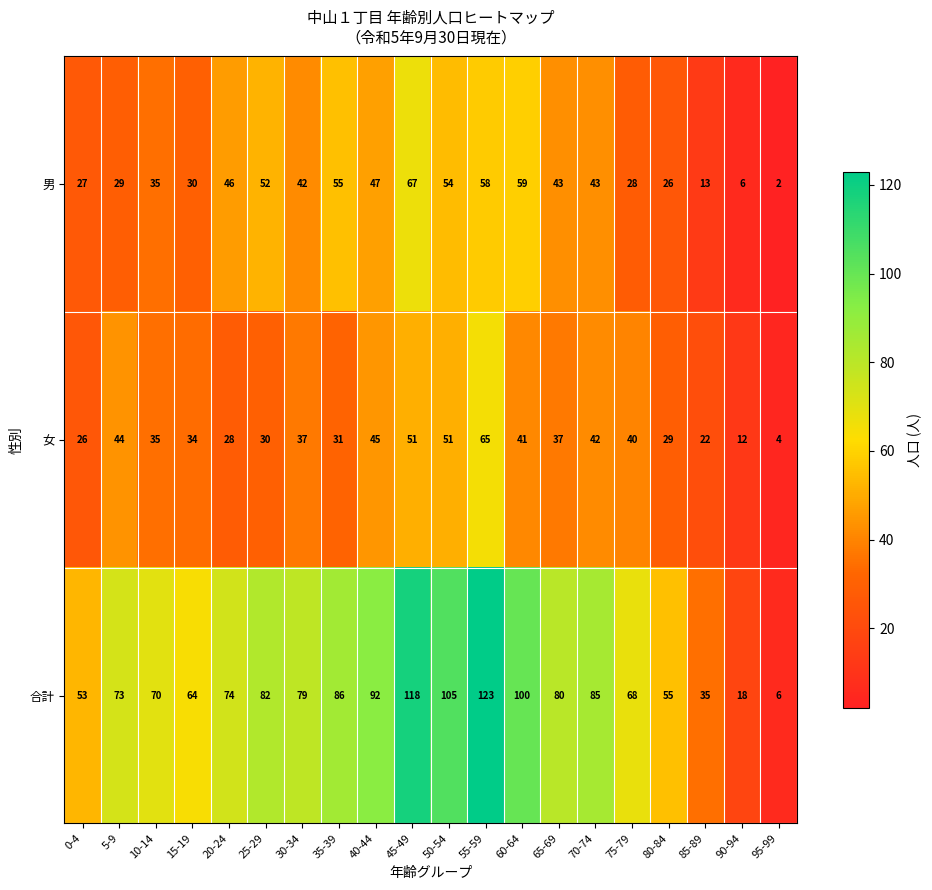

How many categories are shown in the chart?

20